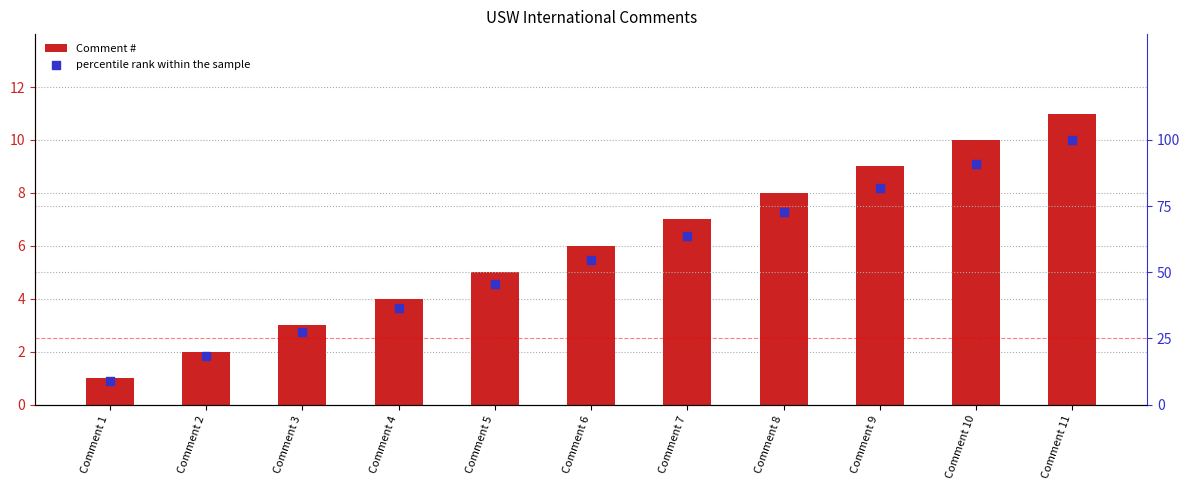

Is the value of Comment # at Comment 6 greater than the value of percentile rank within the sample at Comment 5?

No